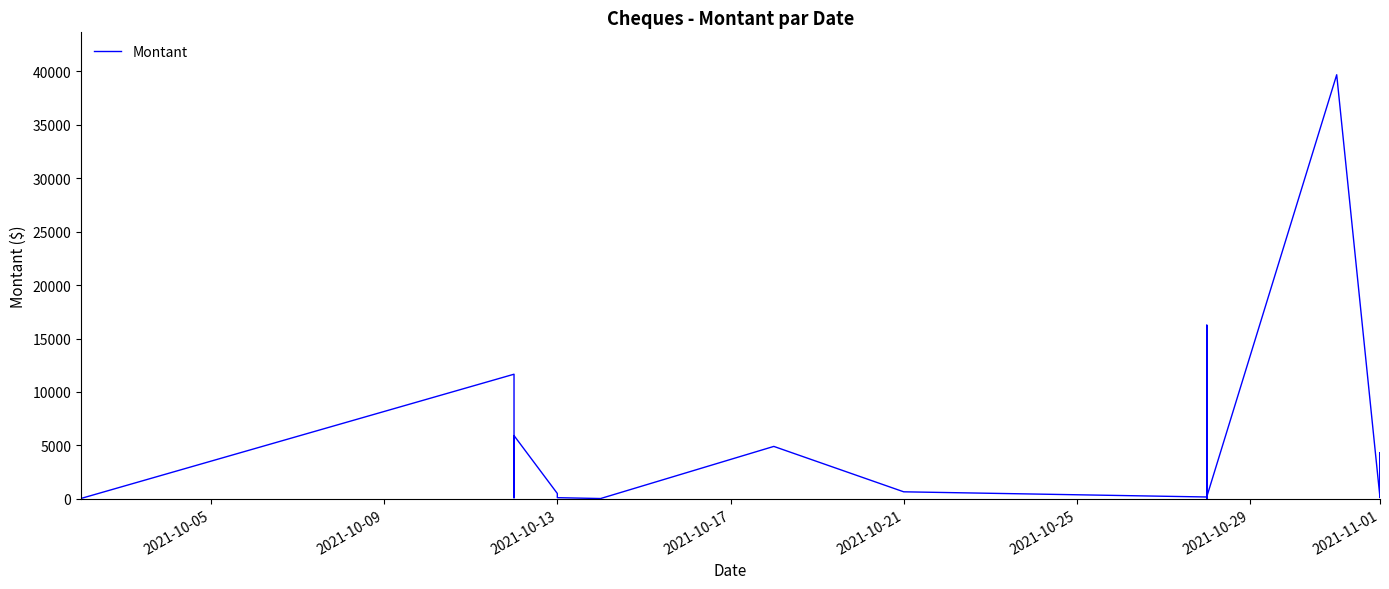

How many data points are above 643?

19